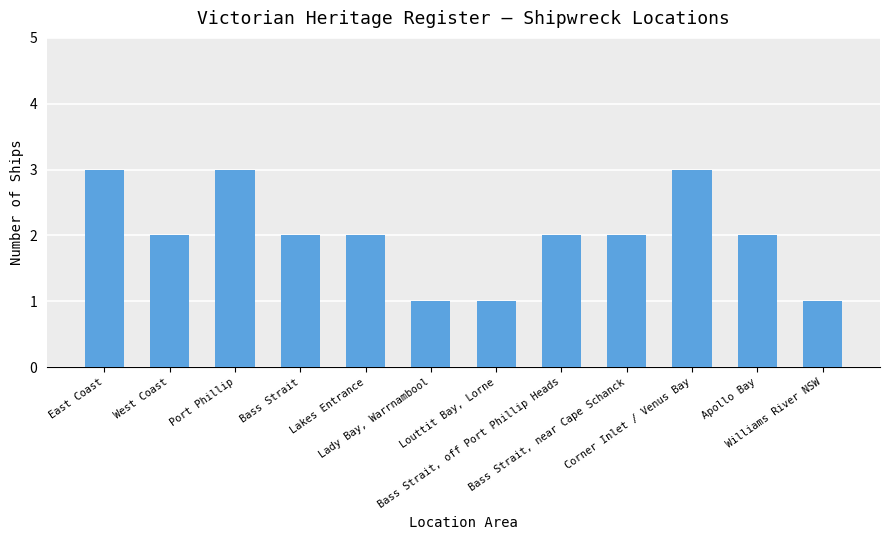

What is the value of the 5th bar from the left?

2